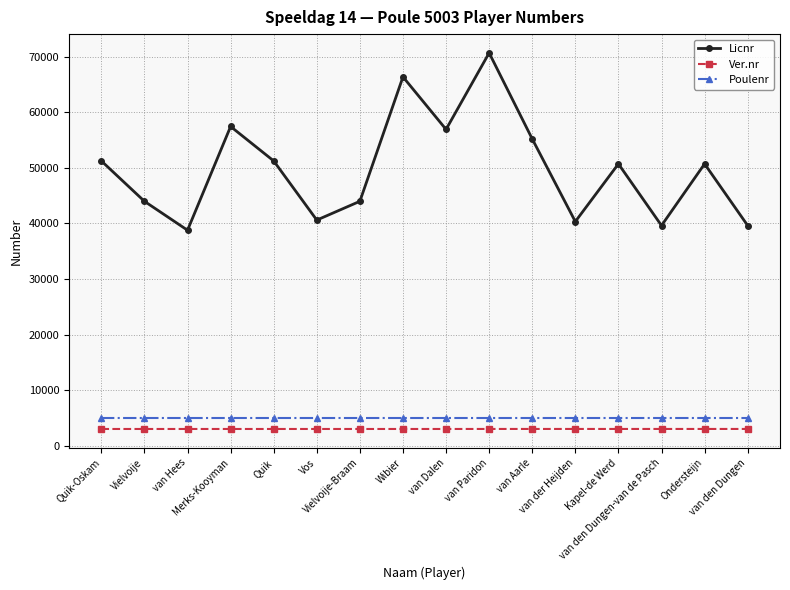

Is this an area chart (filled region under the line)?

No